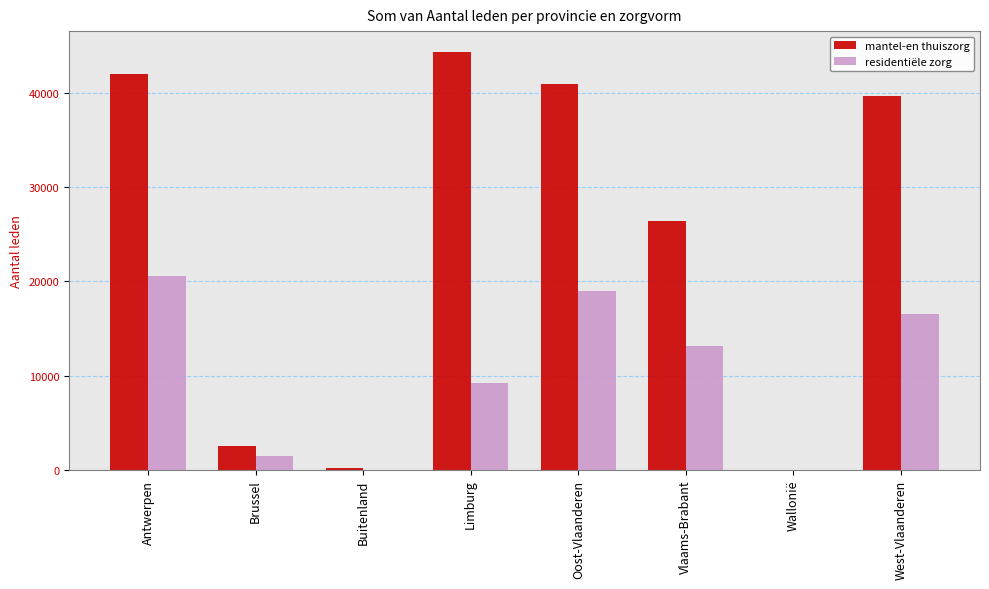

Are the bars horizontal?

No